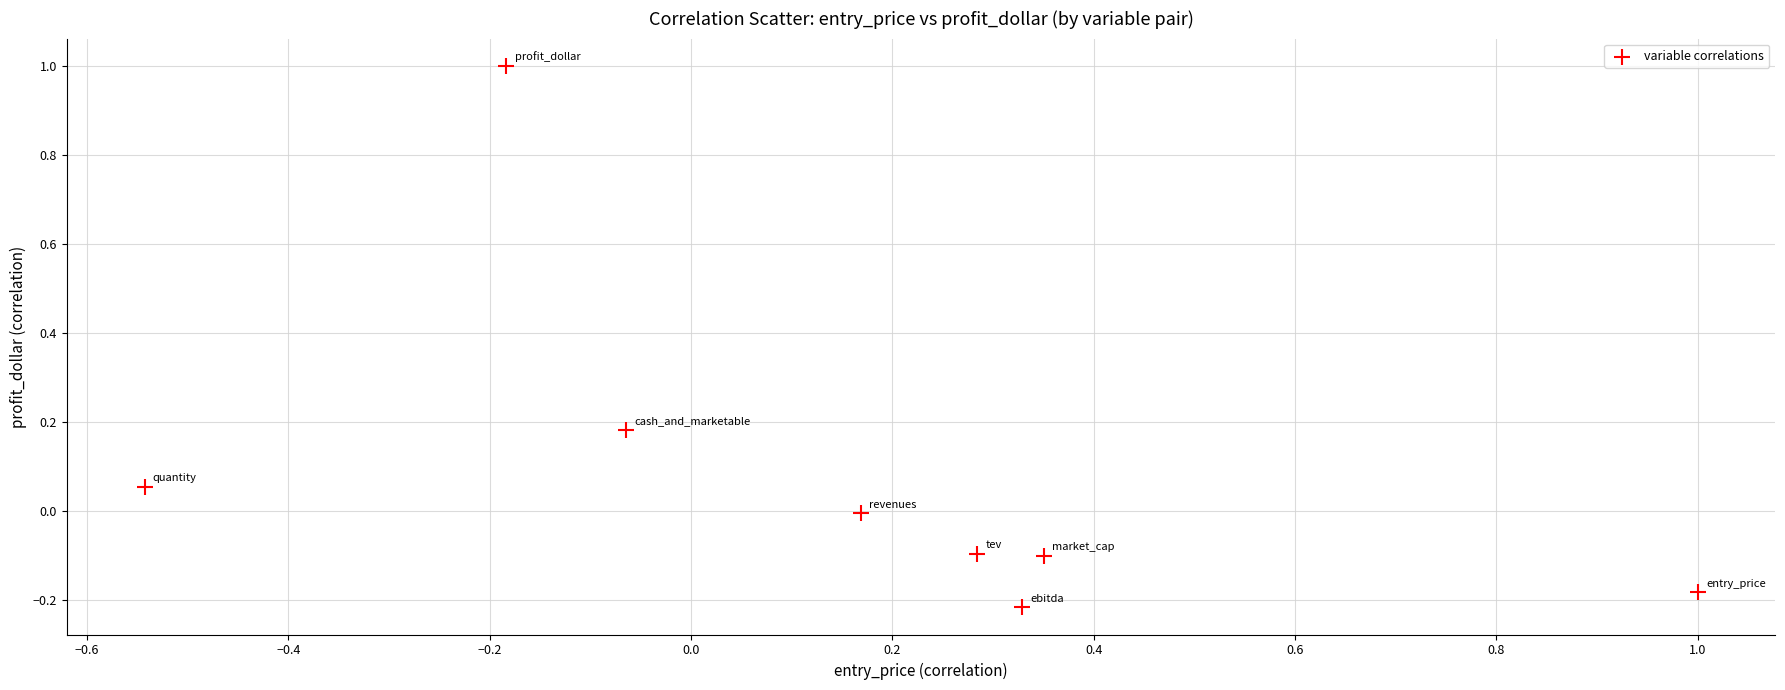

What is the range of X values (max minus min)?

1.5